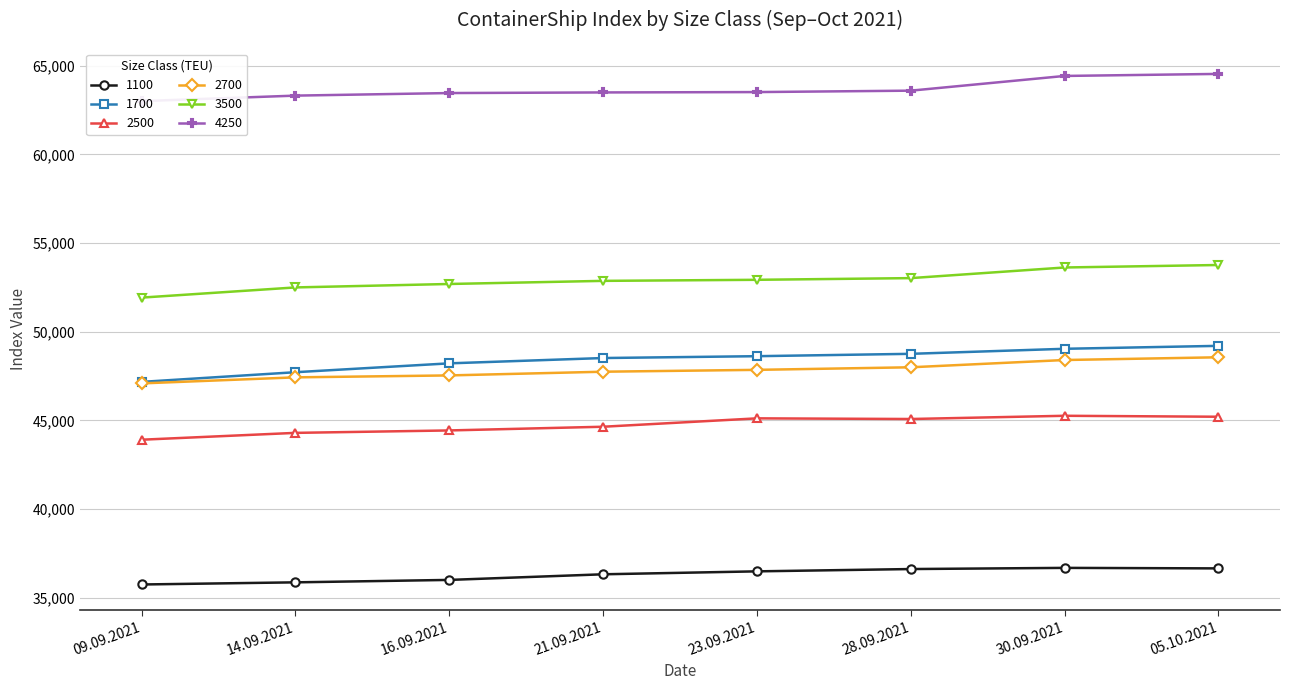

Reading left to right, extract all data points from this chart.

1100: 09.09.2021=35742	14.09.2021=35863	16.09.2021=36000	21.09.2021=36317	23.09.2021=36483	28.09.2021=36613	30.09.2021=36679	05.10.2021=36650
1700: 09.09.2021=47171	14.09.2021=47717	16.09.2021=48217	21.09.2021=48517	23.09.2021=48621	28.09.2021=48754	30.09.2021=49038	05.10.2021=49204
2500: 09.09.2021=43909	14.09.2021=44295	16.09.2021=44432	21.09.2021=44641	23.09.2021=45114	28.09.2021=45077	30.09.2021=45259	05.10.2021=45205
2700: 09.09.2021=47086	14.09.2021=47427	16.09.2021=47536	21.09.2021=47745	23.09.2021=47850	28.09.2021=47995	30.09.2021=48405	05.10.2021=48559
3500: 09.09.2021=51925	14.09.2021=52500	16.09.2021=52694	21.09.2021=52870	23.09.2021=52930	28.09.2021=53025	30.09.2021=53625	05.10.2021=53765
4250: 09.09.2021=63010	14.09.2021=63320	16.09.2021=63465	21.09.2021=63500	23.09.2021=63520	28.09.2021=63600	30.09.2021=64430	05.10.2021=64545